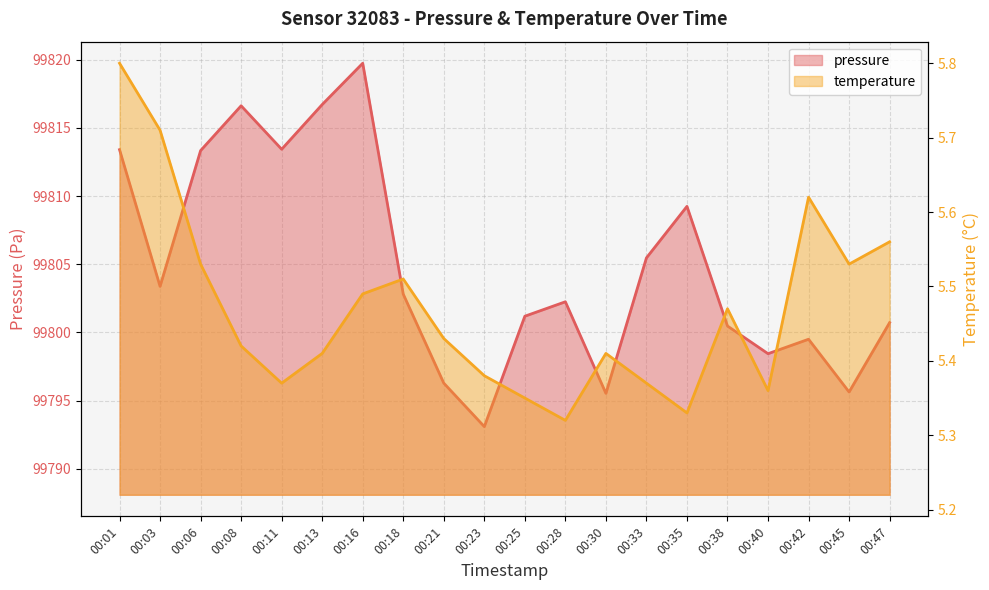

Does the chart display data point markers on the line(s)?

No